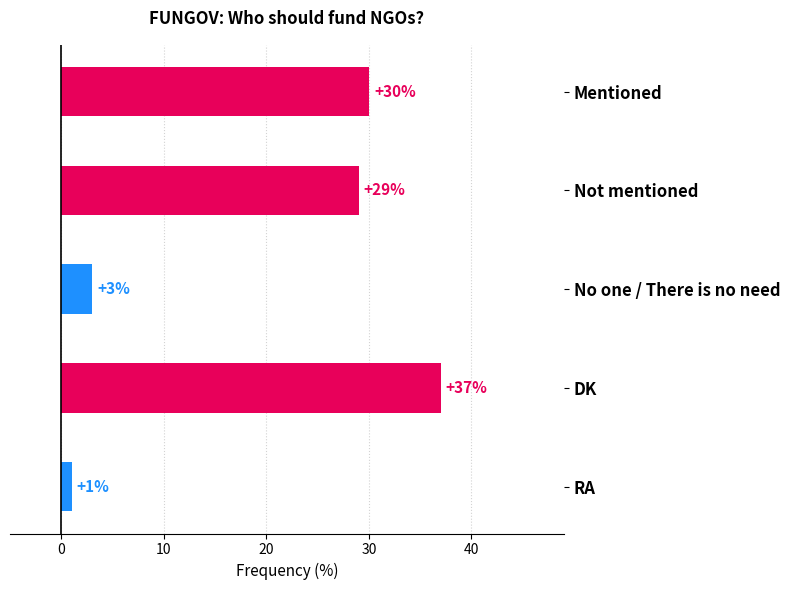

What is the difference between the second highest and second lowest values?

27